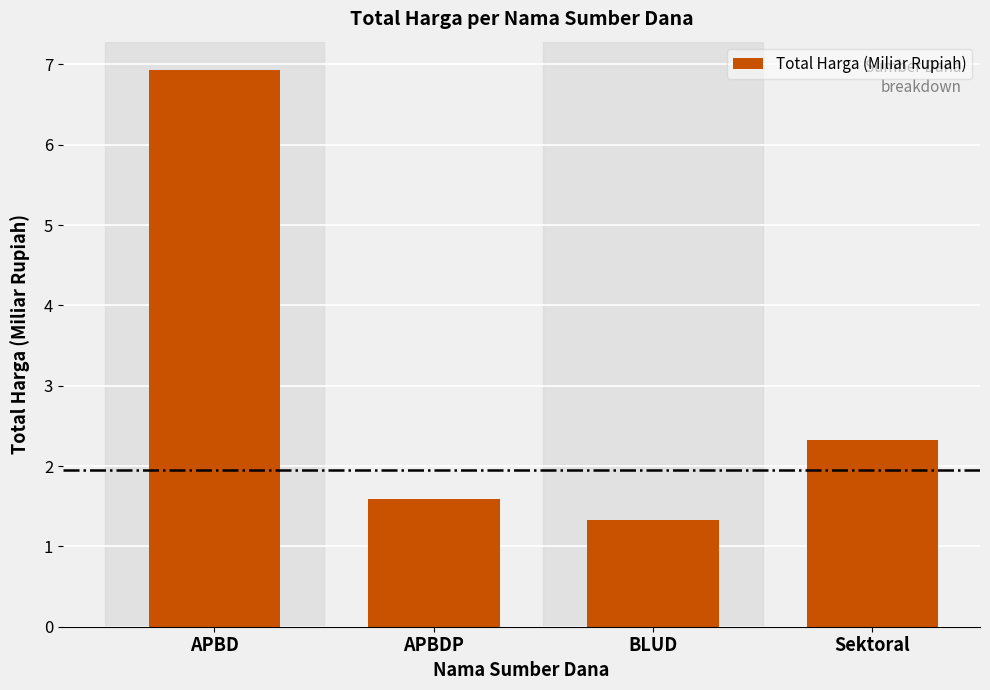

Rank the categories by value from highest to lowest.

APBD, Sektoral, APBDP, BLUD